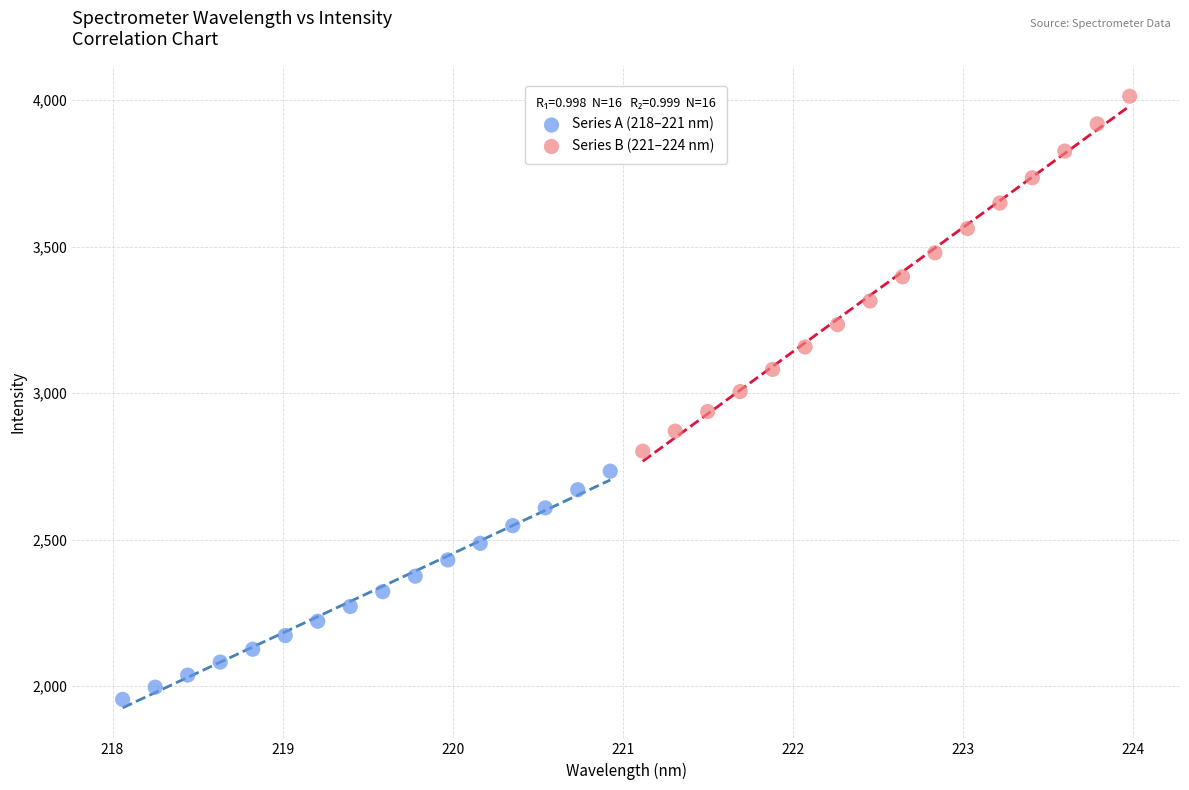

What are all the series names shown in the legend?

Series A (218–221 nm), Series B (221–224 nm)